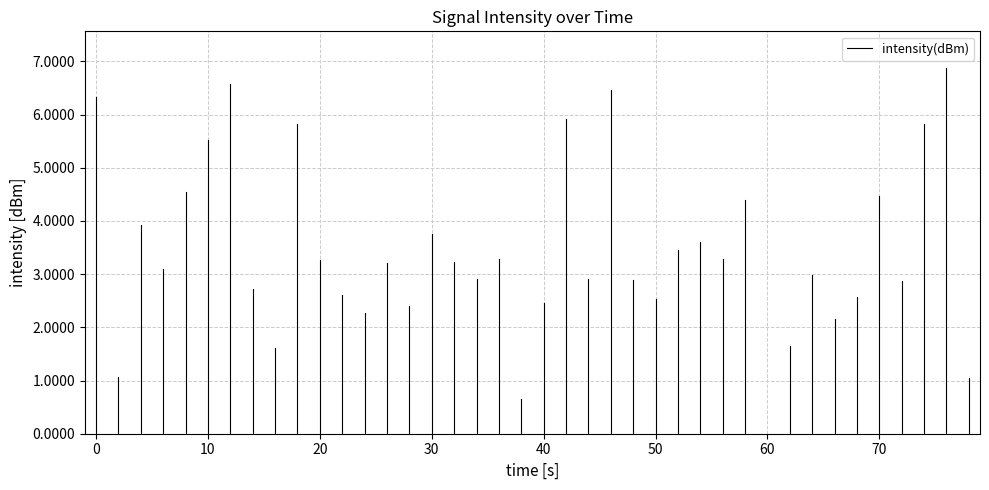

Is this an area chart (filled region under the line)?

No